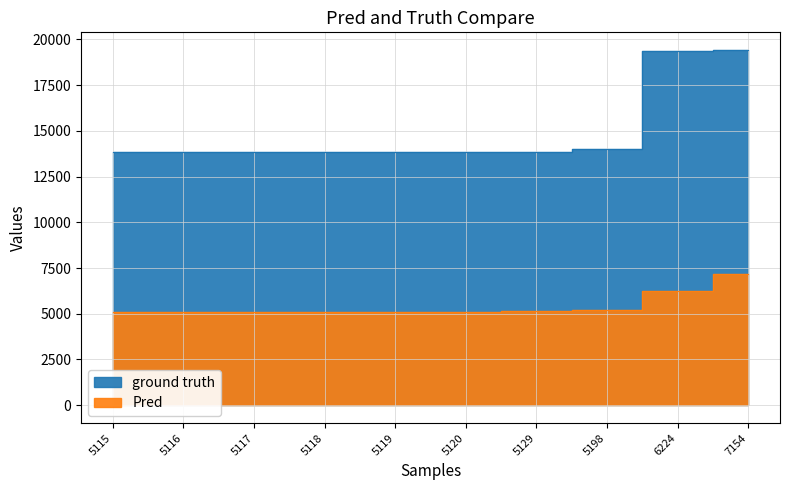

What is the difference between the highest and lowest values at 5117?

8702